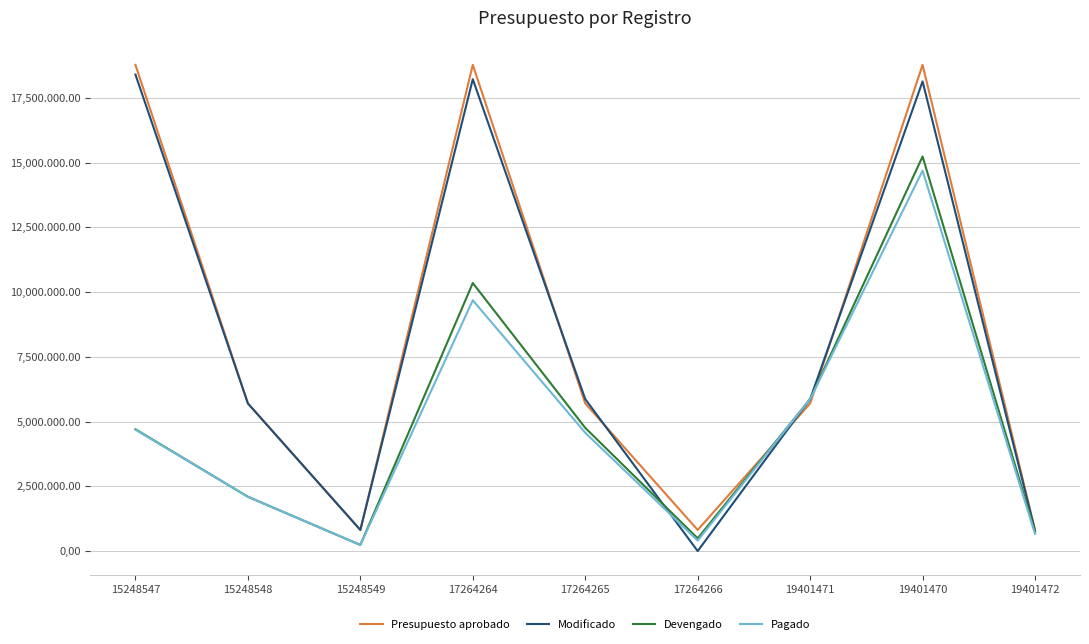

Is it true that Presupuesto aprobado equals 1376003.1 at 19401472?

False